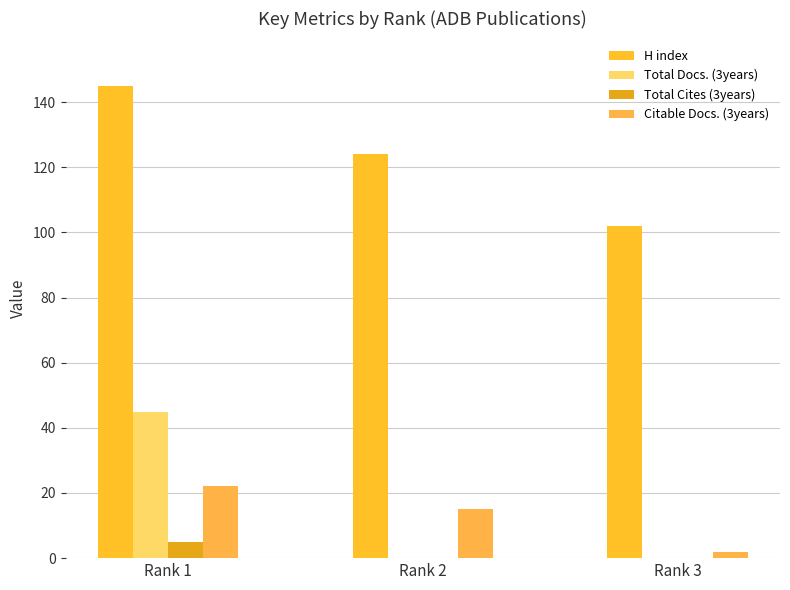

How many Total Cites (3years) values are between 0 and 5?

3